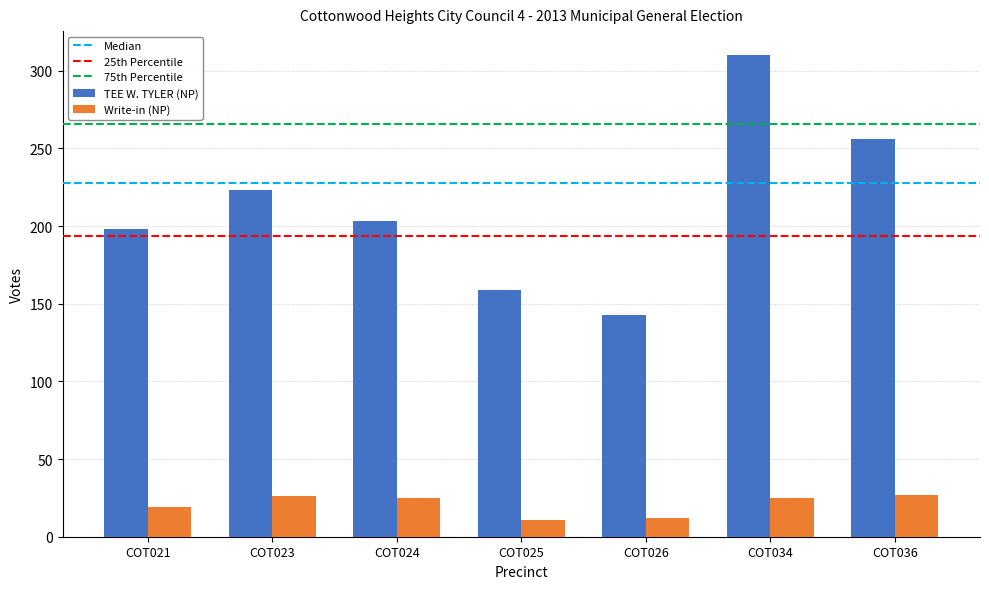

What is the minimum value for Write-in (NP)?

11